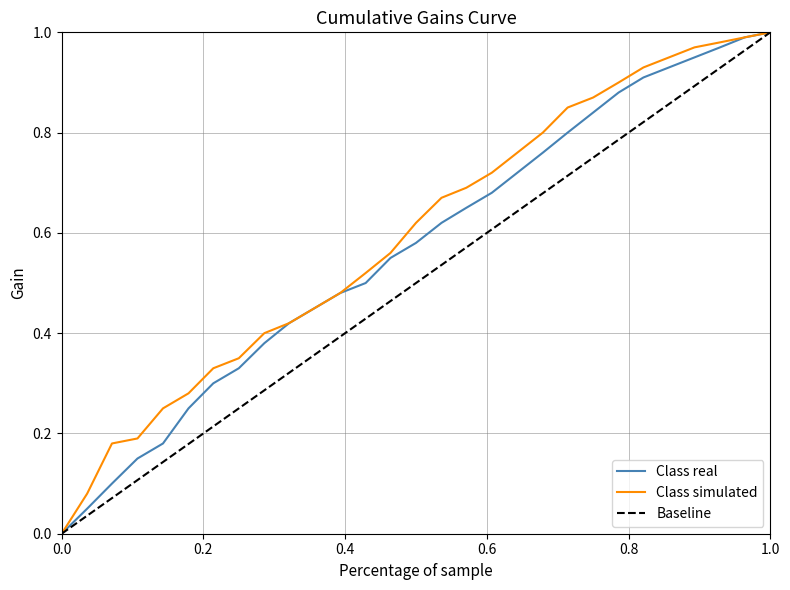

What is the highest value of the Class simulated series?

1.0